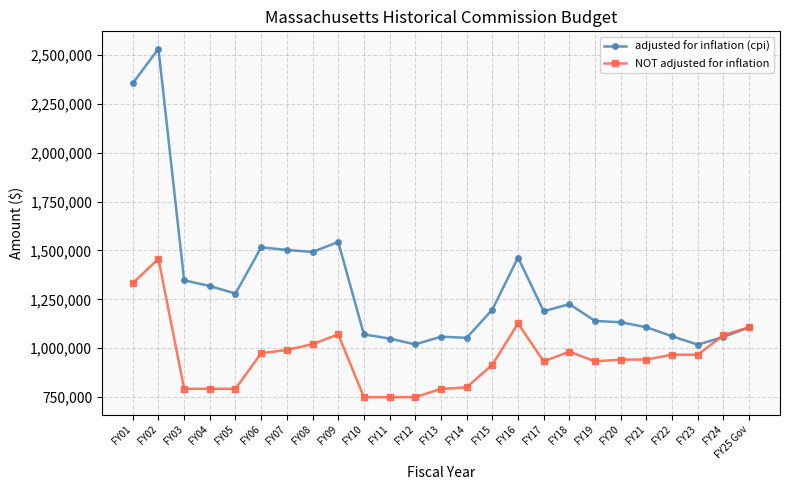

What is the difference between the second highest and minimum values in the adjusted for inflation (cpi) series?

1335758